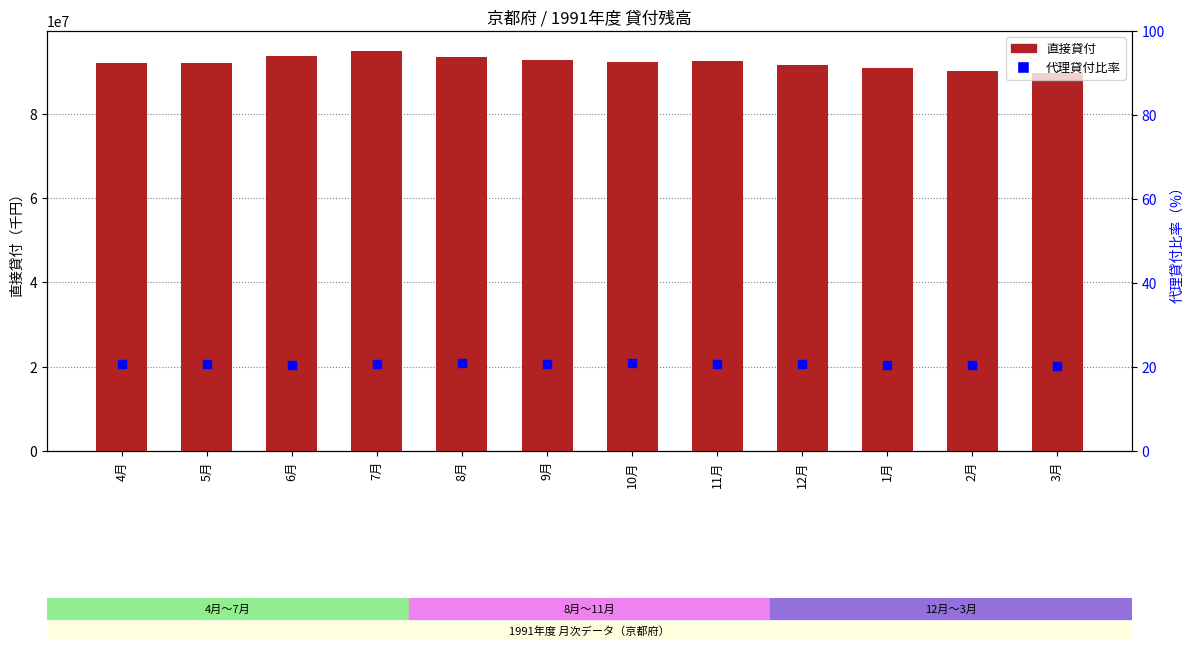

What is the total value across all series at 6月?

93671358.5